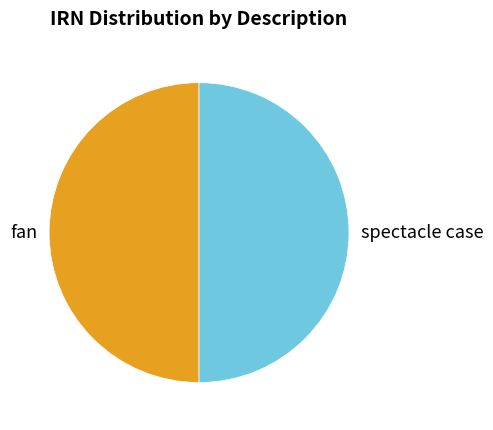

What is the ratio of the value at fan to the value at spectacle case?

1.0